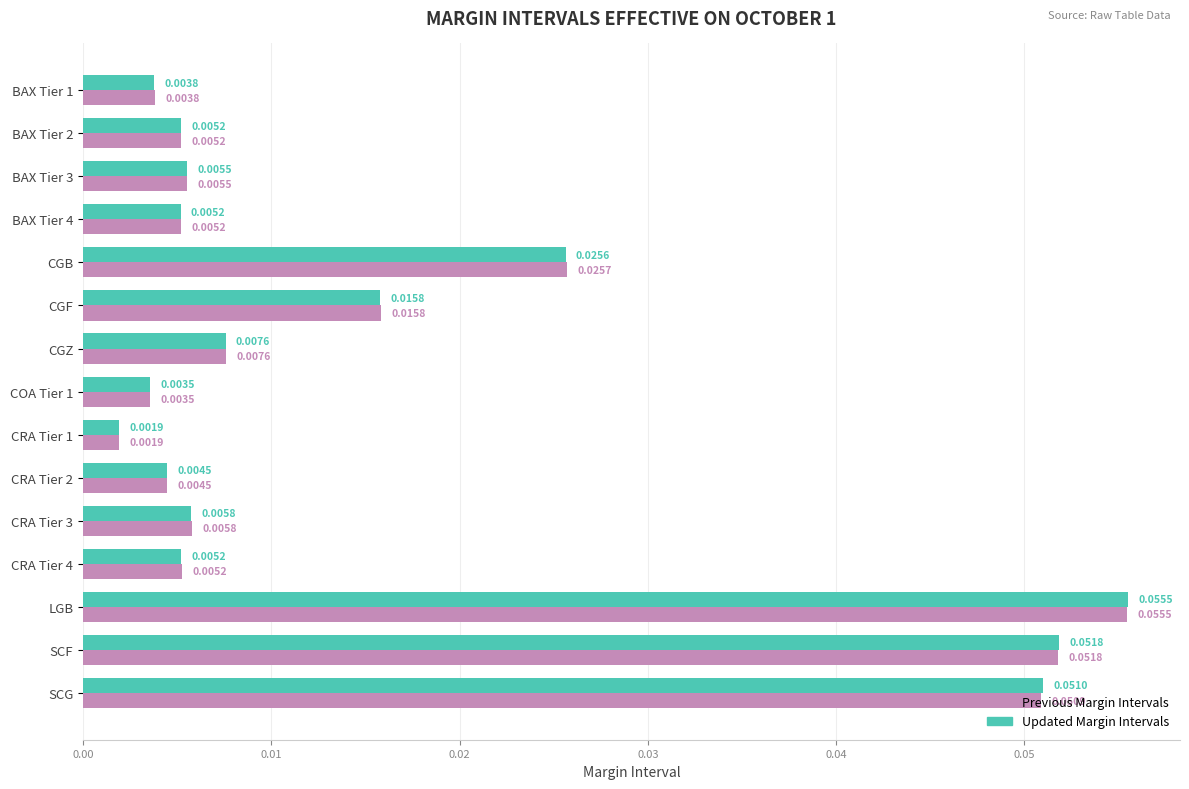

Is the value of Updated Margin Intervals at CRA Tier 4 greater than the value of Previous Margin Intervals at LGB?

No